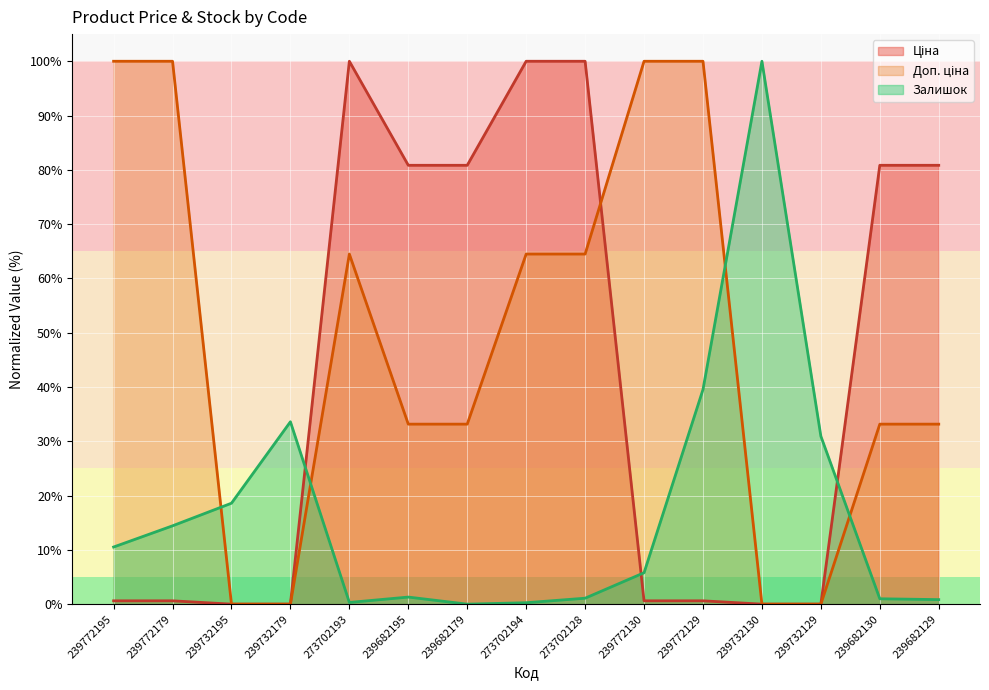

The value of Ціна at 273702128 is 100.0. True or false?

True